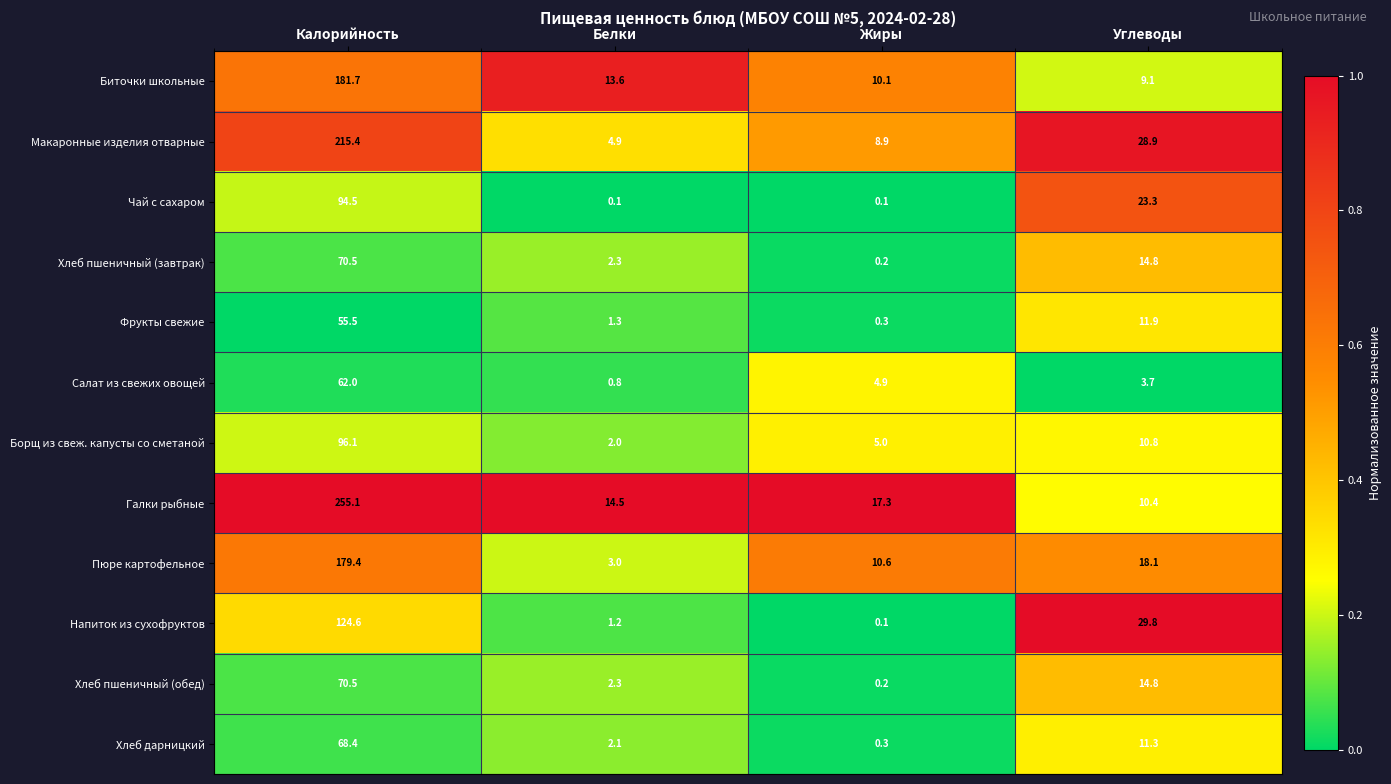

Between Калорийность and Жиры, which series saw the biggest shift?

Галки рыбные